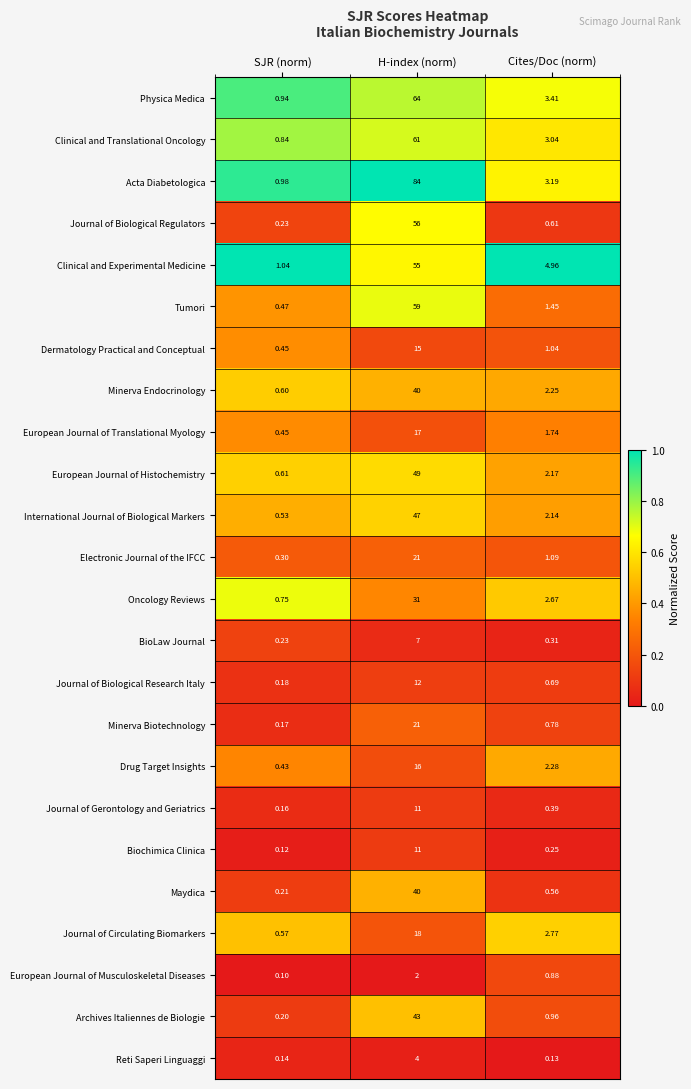

Which series has the largest total across all categories?

Acta Diabetologica